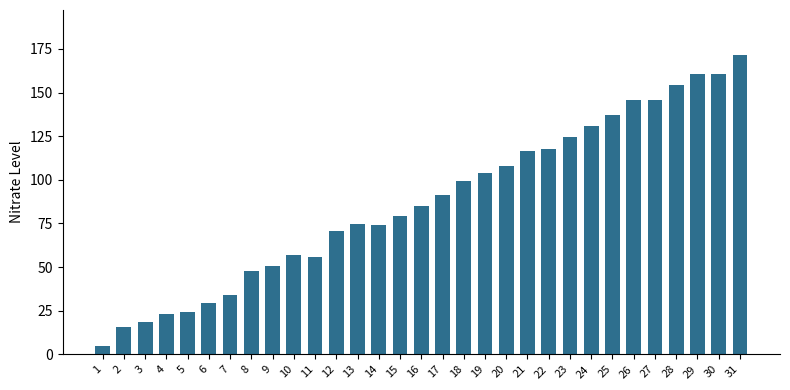

What is the sum of all values?

2711.4